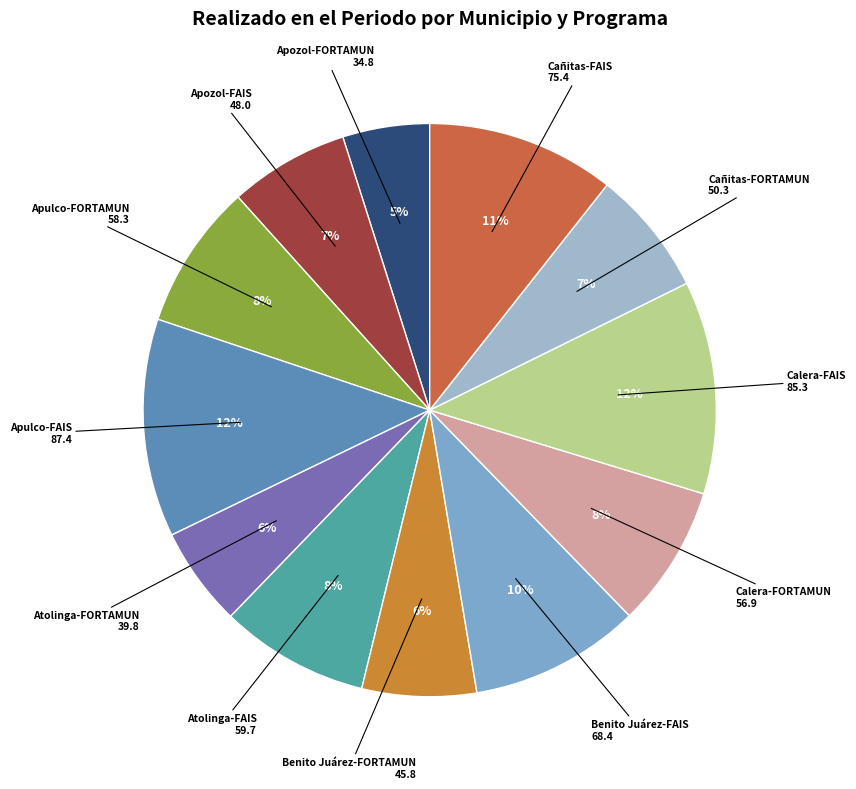

Rank the categories by value from lowest to highest.

Apozol-FORTAMUN, Atolinga-FORTAMUN, Benito Juárez-FORTAMUN, Apozol-FAIS, Cañitas-FORTAMUN, Calera-FORTAMUN, Apulco-FORTAMUN, Atolinga-FAIS, Benito Juárez-FAIS, Cañitas-FAIS, Calera-FAIS, Apulco-FAIS